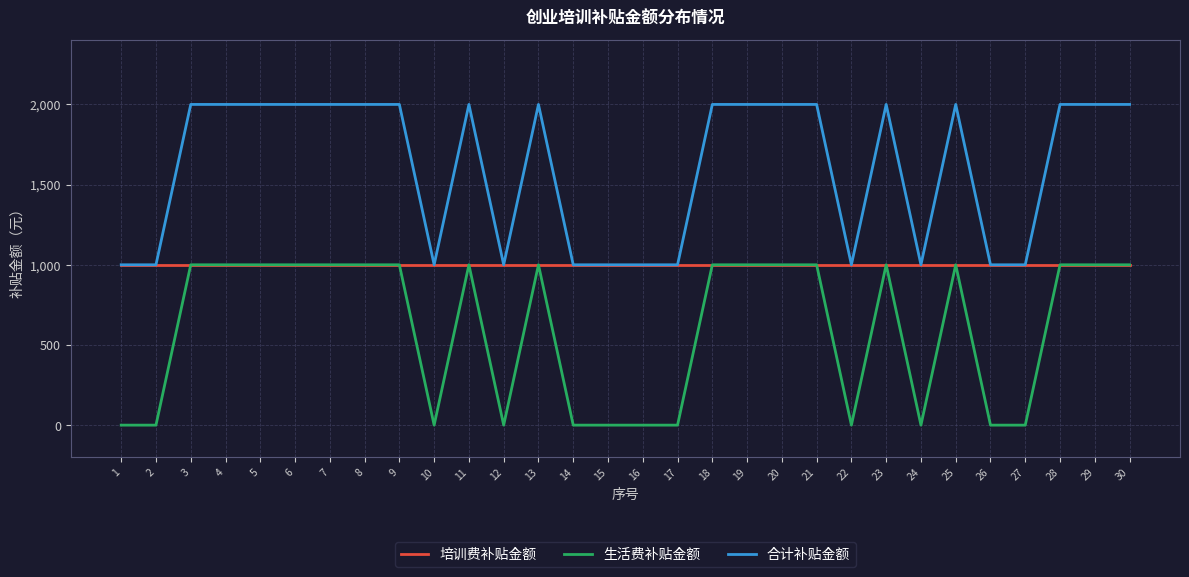

Reading right to left, transcribe all the data shown in this chart.

培训费补贴金额: 30=1000	29=1000	28=1000	27=1000	26=1000	25=1000	24=1000	23=1000	22=1000	21=1000	20=1000	19=1000	18=1000	17=1000	16=1000	15=1000	14=1000	13=1000	12=1000	11=1000	10=1000	9=1000	8=1000	7=1000	6=1000	5=1000	4=1000	3=1000	2=1000	1=1000
生活费补贴金额: 30=1000	29=1000	28=1000	27=0	26=0	25=1000	24=0	23=1000	22=0	21=1000	20=1000	19=1000	18=1000	17=0	16=0	15=0	14=0	13=1000	12=0	11=1000	10=0	9=1000	8=1000	7=1000	6=1000	5=1000	4=1000	3=1000	2=0	1=0
合计补贴金额: 30=2000	29=2000	28=2000	27=1000	26=1000	25=2000	24=1000	23=2000	22=1000	21=2000	20=2000	19=2000	18=2000	17=1000	16=1000	15=1000	14=1000	13=2000	12=1000	11=2000	10=1000	9=2000	8=2000	7=2000	6=2000	5=2000	4=2000	3=2000	2=1000	1=1000